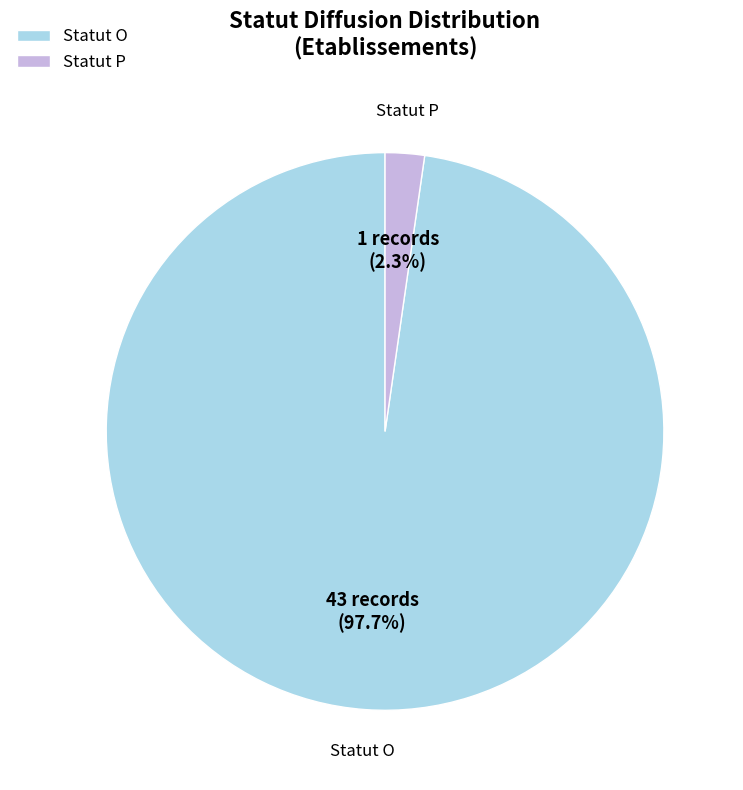

Is there any slice that represents more than half of the pie?

Yes